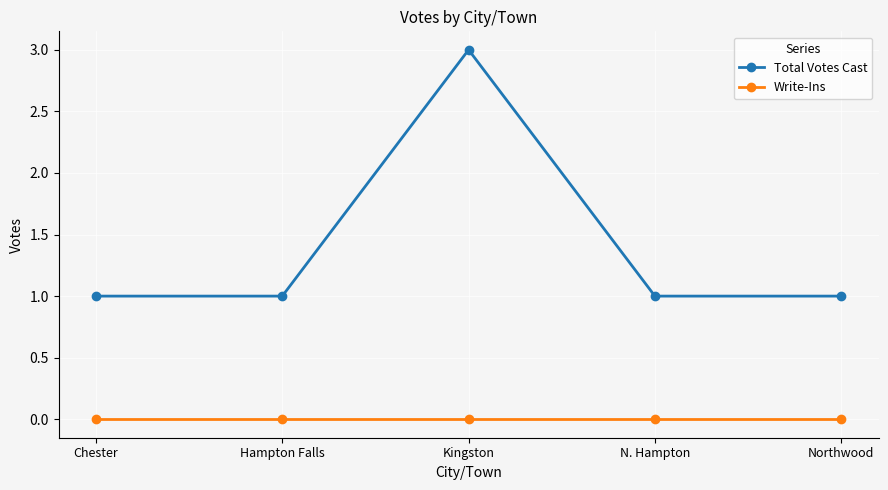

List the series in order of their peak value, lowest first.

Write-Ins, Total Votes Cast